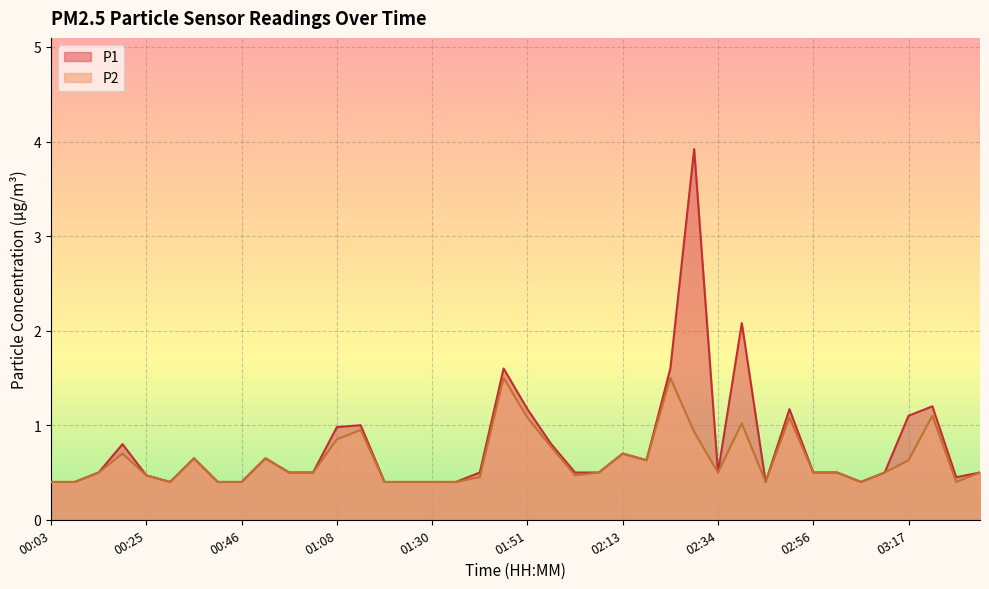

What is the difference between the P1 values at 00:03 and 02:34?

0.1